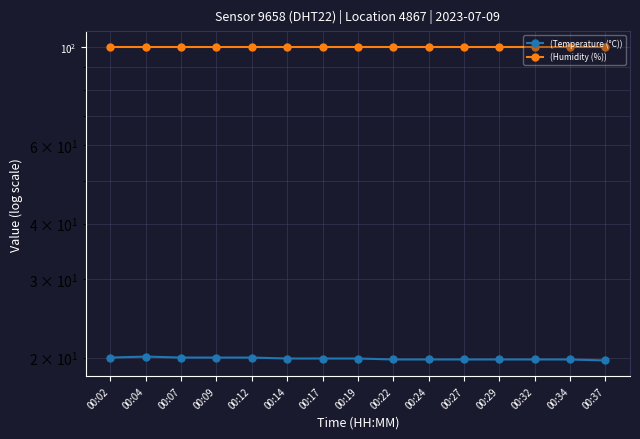

In (Temperature (°C)), how many points are higher than both neighbors (excluding endpoints)?

1